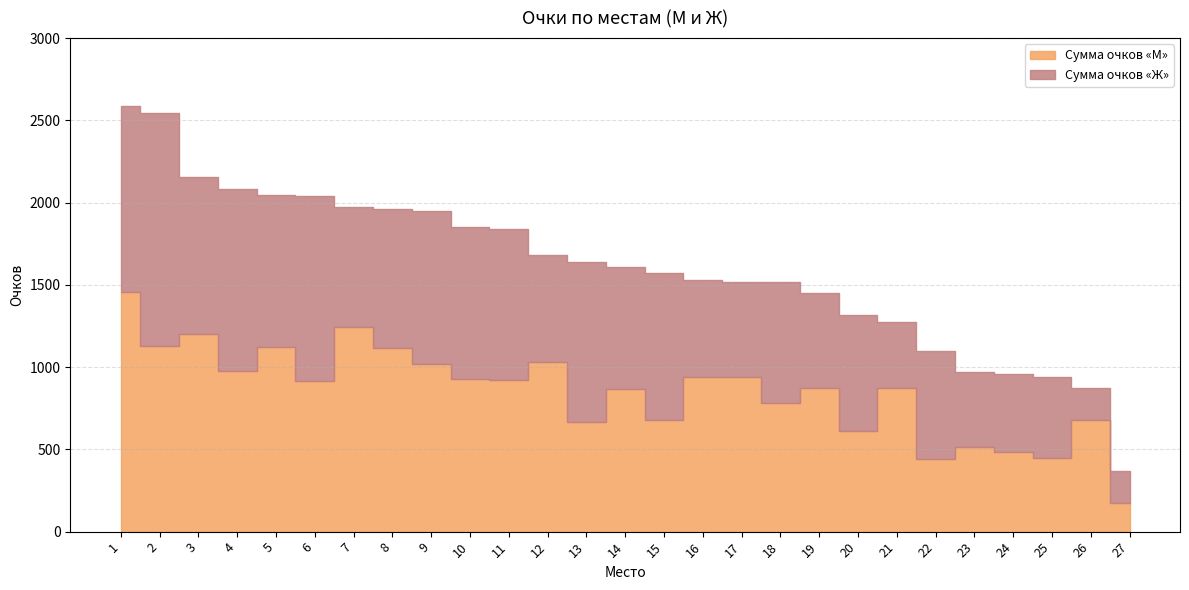

Which series changed the most between 9 and 21?

Сумма очков «Ж»